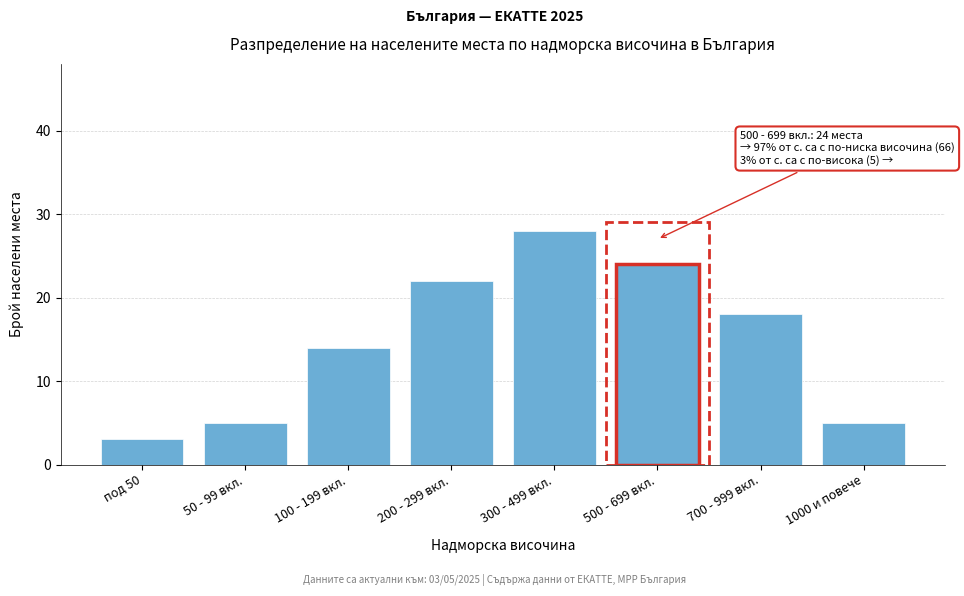

Reading left to right, extract all data points from this chart.

3	5	14	22	28	24	18	5